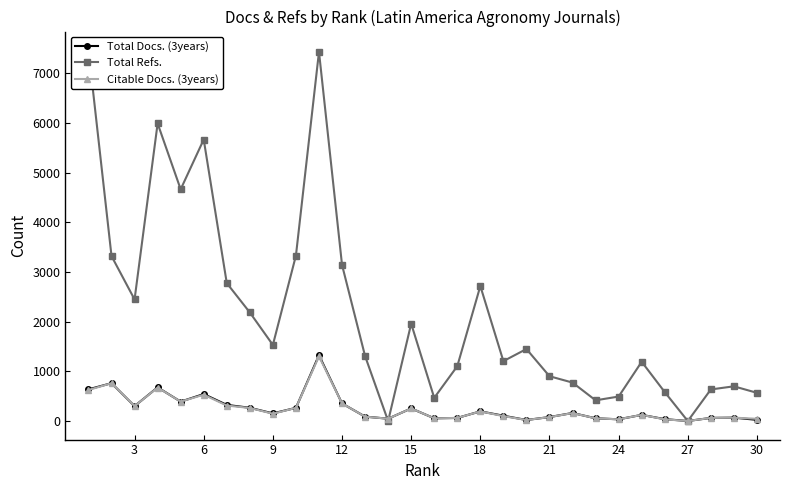

Is it true that Citable Docs. (3years) equals 79 at 21?

True